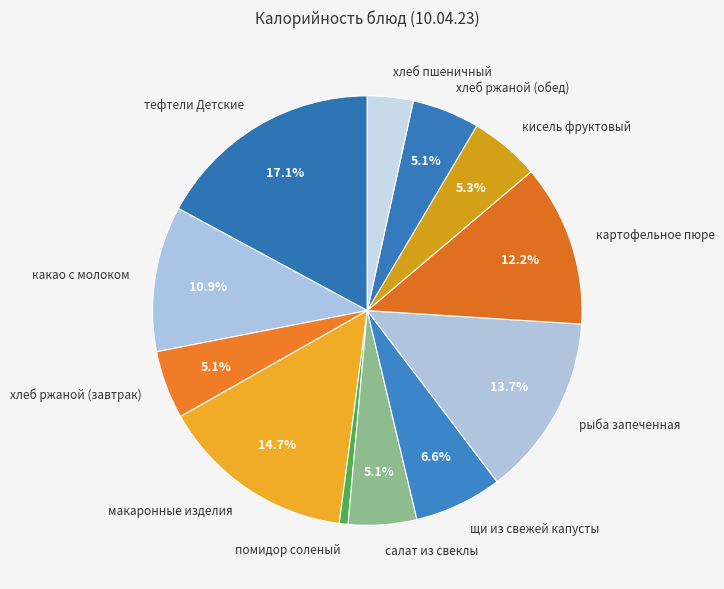

How many segments does this pie chart have?

12